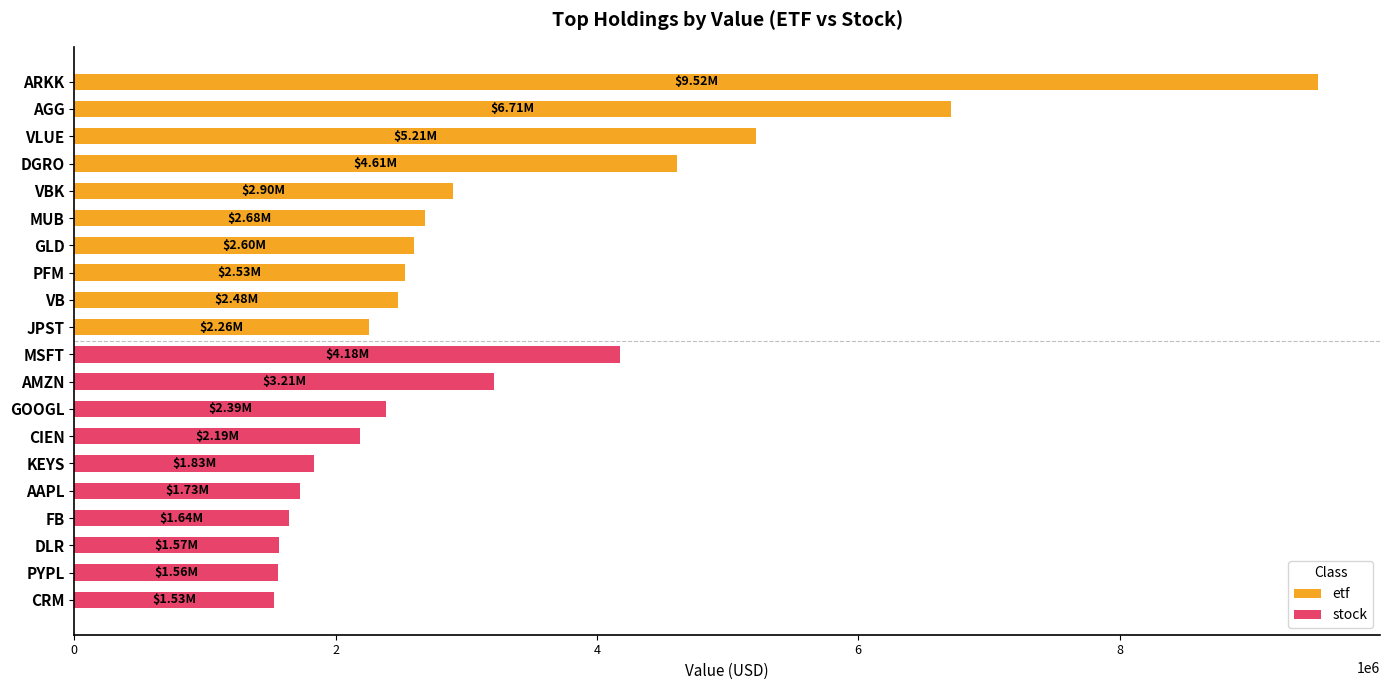

Reading left to right, list all the values displayed in this chart.

etf: 9518000	6708000	5215000	4612000	2899000	2681000	2600000	2531000	2475000	2258000
stock: 4179000	3215000	2389000	2189000	1834000	1729000	1643000	1567000	1556000	1530000